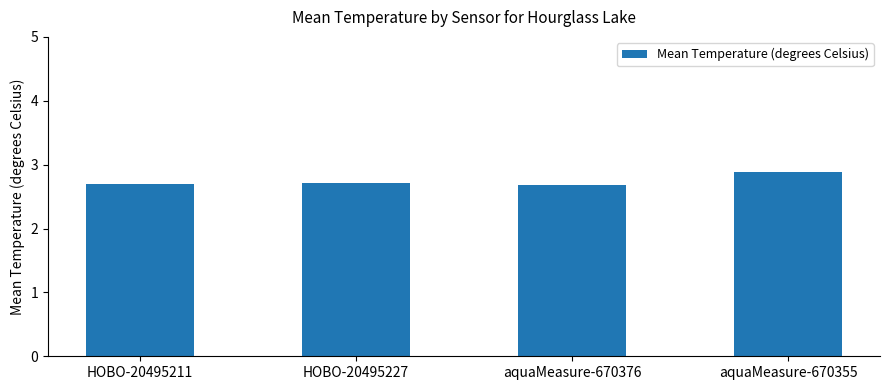

What is the sum of the values at aquaMeasure-670355 and HOBO-20495227?

5.6